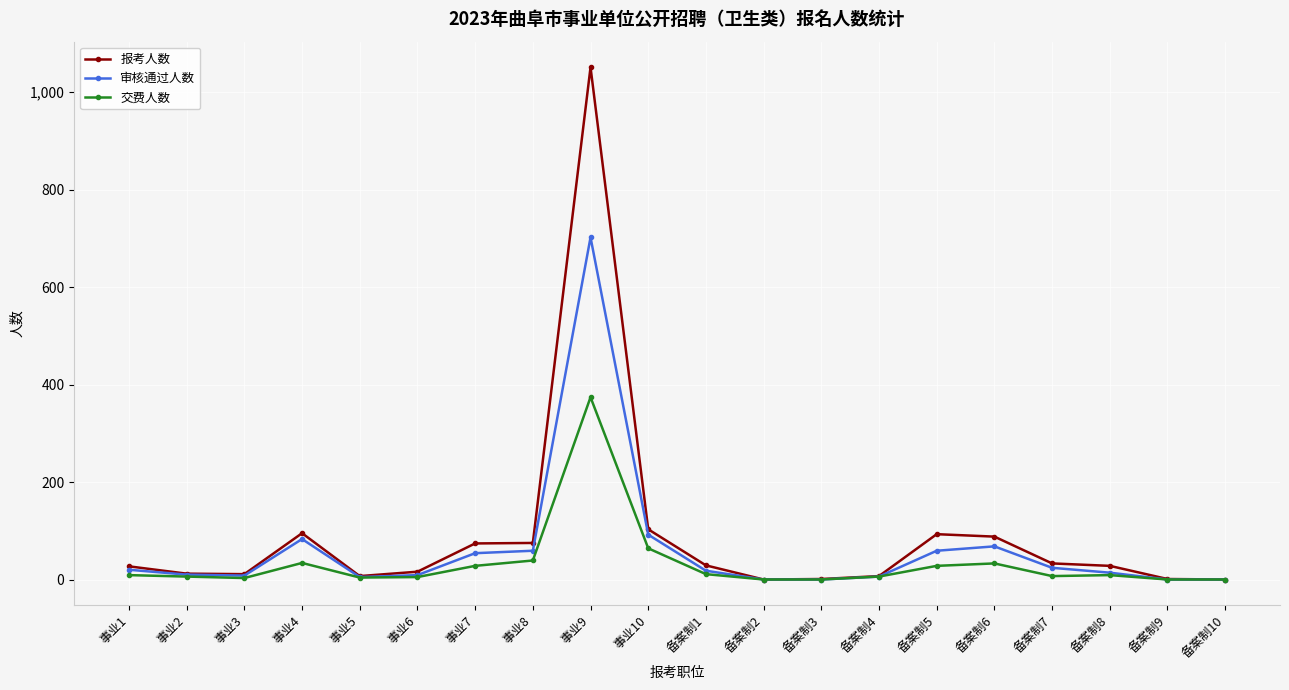

Rank the series by their maximum value, from highest to lowest.

报考人数, 审核通过人数, 交费人数